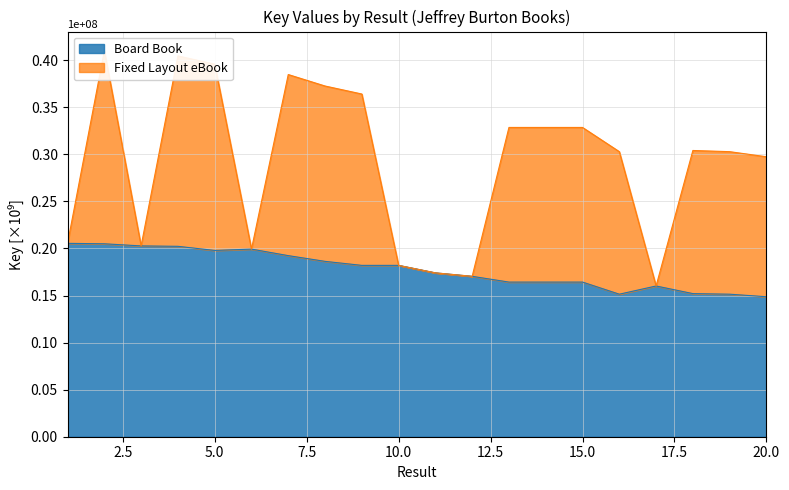

List the labels in order of value, largest first.

1, 2, 3, 4, 6, 5, 7, 8, 9, 10, 11, 12, 14, 13, 15, 17, 18, 16, 19, 20